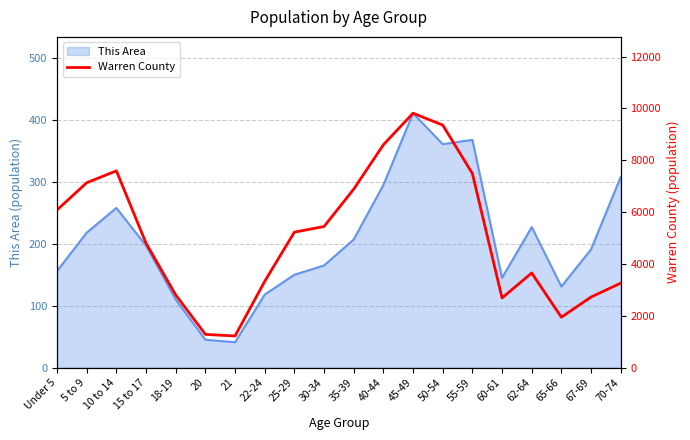

How many points are lower than both their immediate neighbors (excluding endpoints)?

3